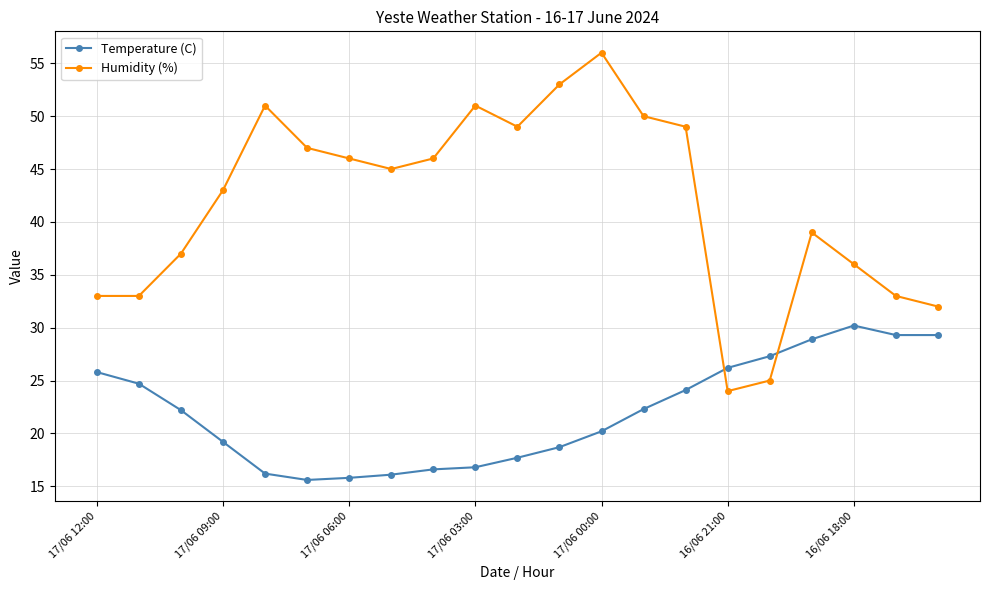

Rank the series by their average value, from highest to lowest.

Humidity (%), Temperature (C)